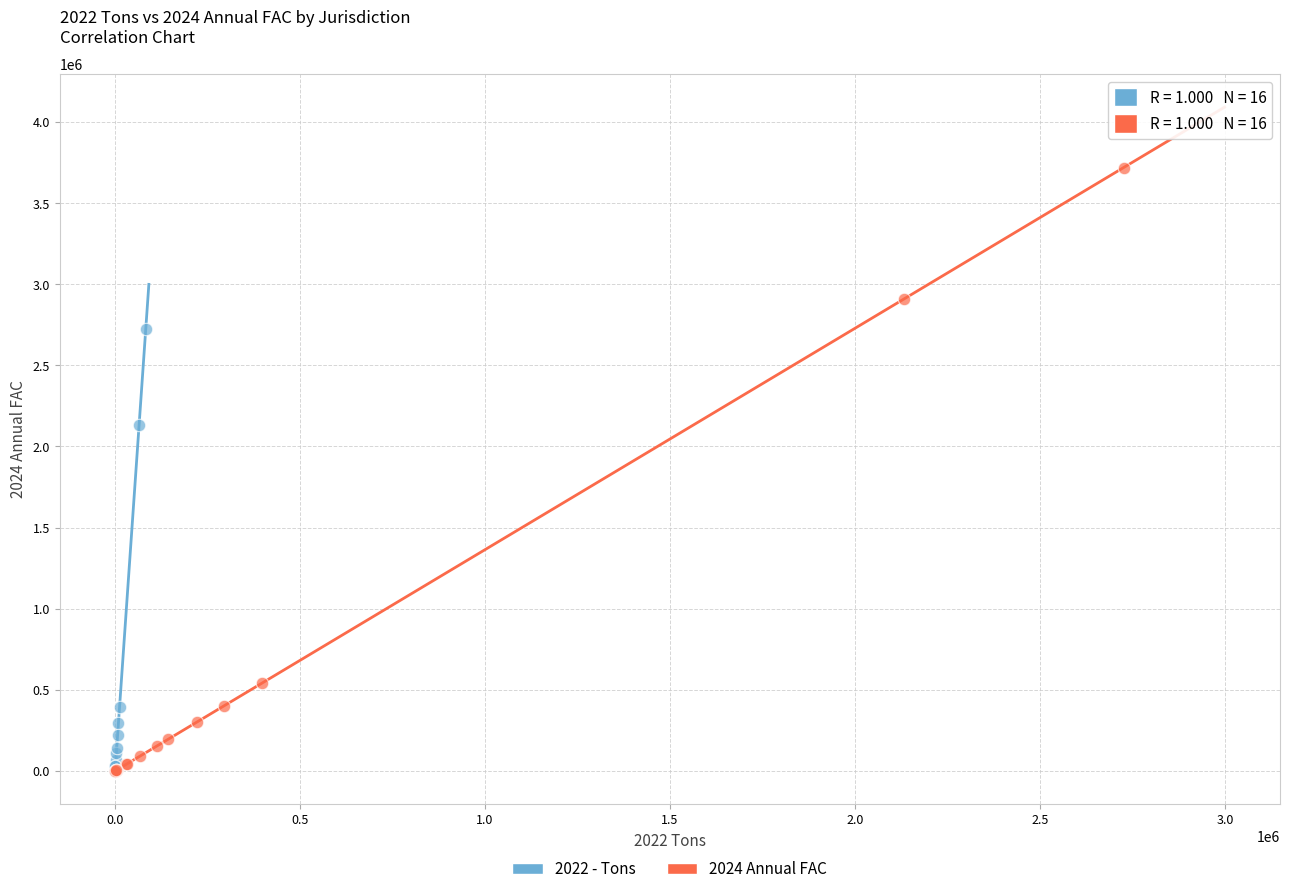

Which series reaches the maximum Y coordinate?

2024 Annual FAC